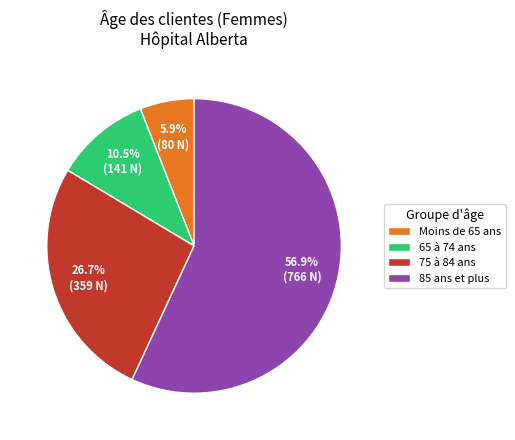

To the nearest percent, what portion does Moins de 65 ans represent?

6%